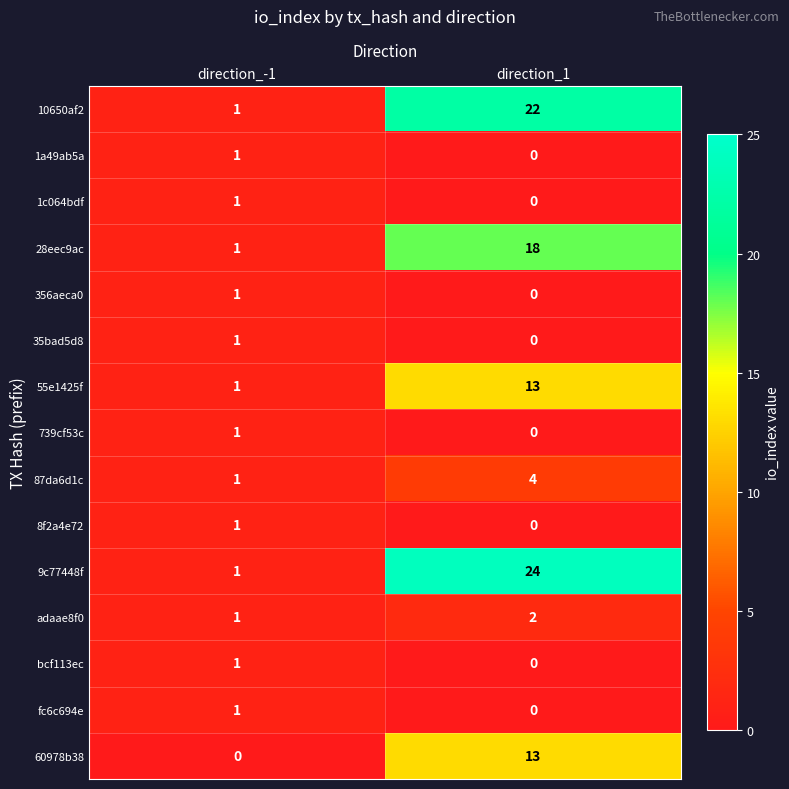

How many series are shown in this chart?

15